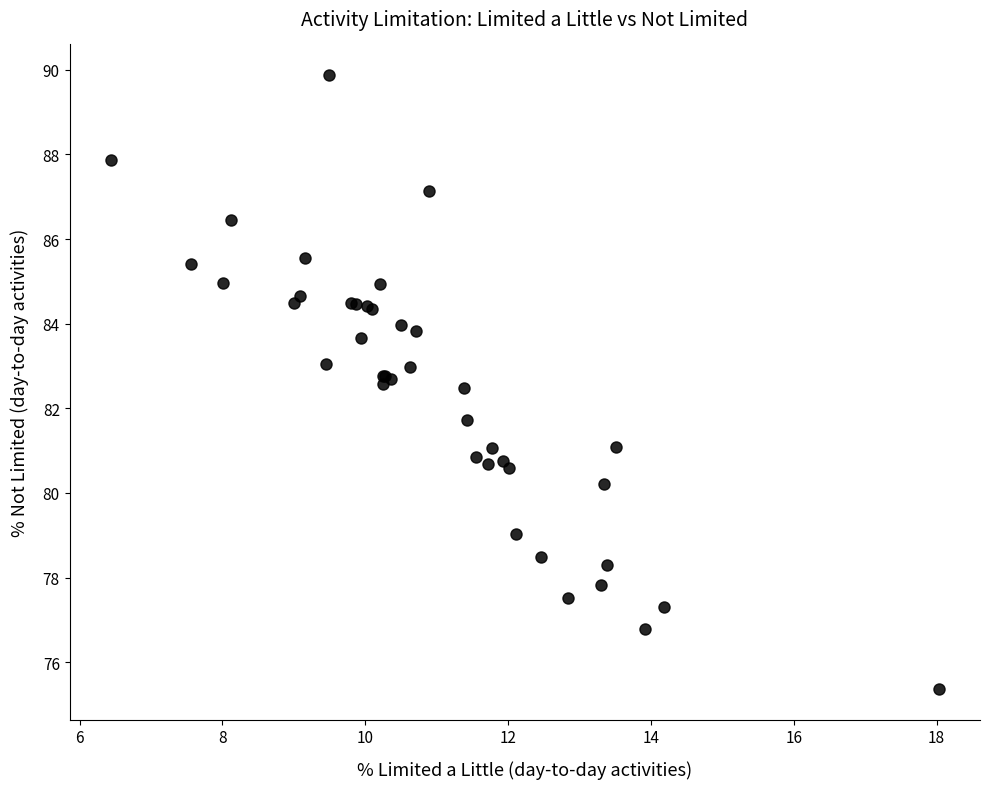

What Y value in the scatter plot is closest to 82?

81.7